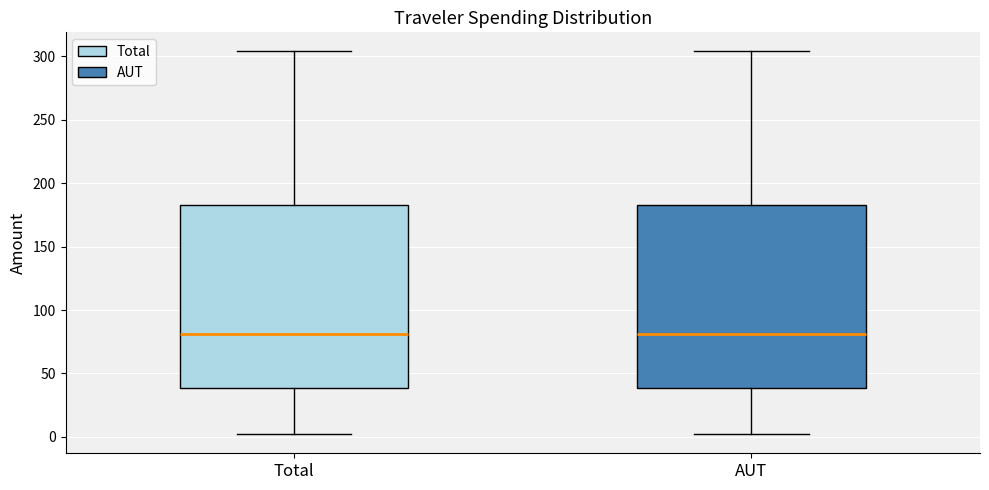

Reading left to right, read every box against the y-axis: the position of its median line, the range the box covers, and the ends of its whiskers. The values are not printed on the chart, so give them approximately, as read against the axis.

Total: median 80, box 40 to 185, whiskers 0 to 305
AUT: median 80, box 40 to 185, whiskers 0 to 305